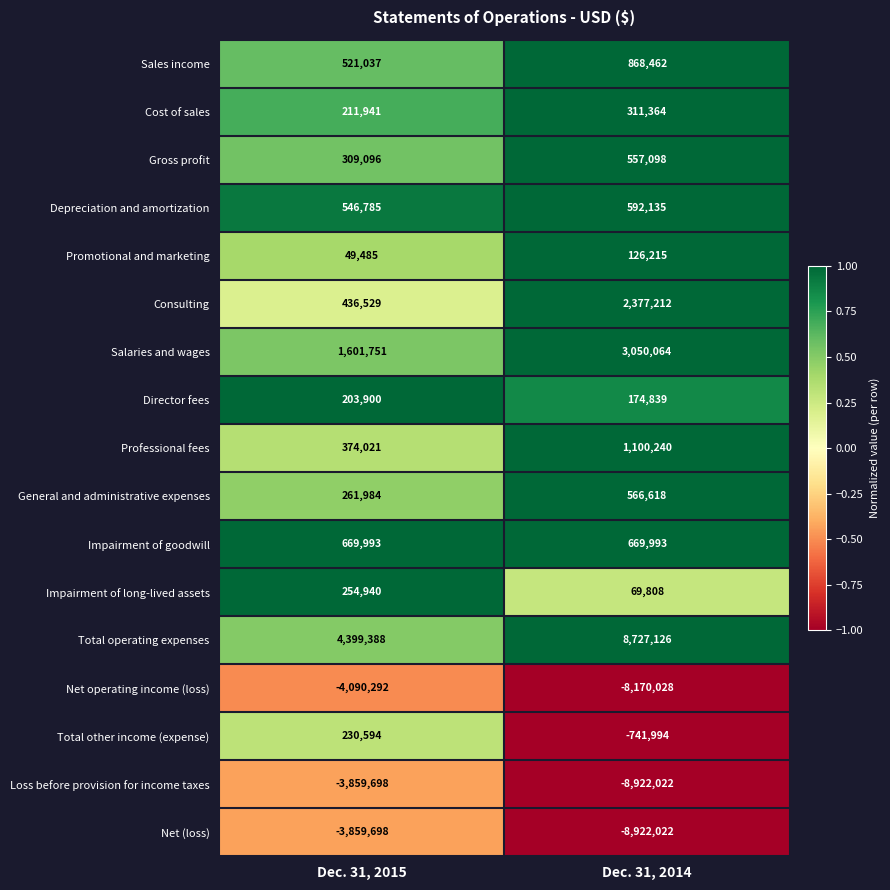

At how many categories does at least one series exceed 0?

2